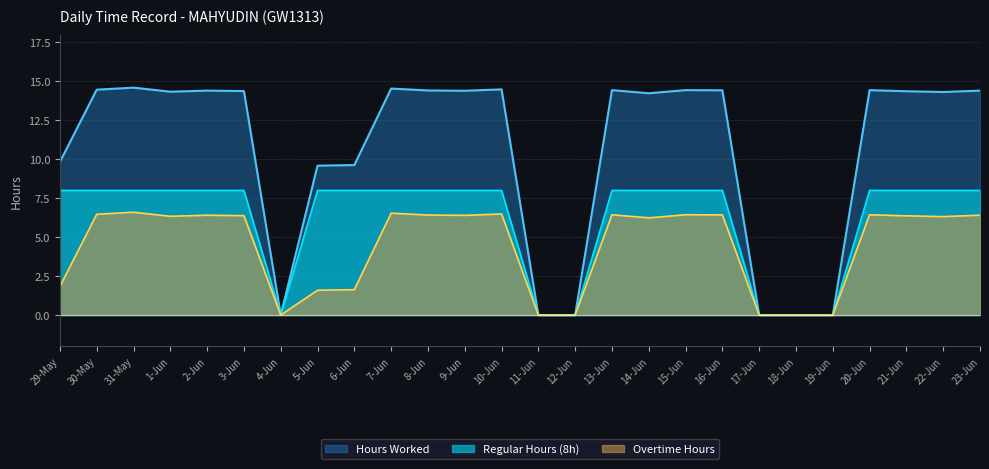

Reading left to right, transcribe all the data shown in this chart.

Hours Worked: 9.8	14.5	14.6	14.3	14.4	14.4	0.0	9.6	9.6	14.5	14.4	14.4	14.5	0.0	0.0	14.4	14.2	14.4	14.4	0.0	0.0	0.0	14.4	14.4	14.3	14.4
Regular Hours (8h): 8.0	8.0	8.0	8.0	8.0	8.0	0.0	8.0	8.0	8.0	8.0	8.0	8.0	0.0	0.0	8.0	8.0	8.0	8.0	0.0	0.0	0.0	8.0	8.0	8.0	8.0
Overtime Hours: 1.8	6.5	6.6	6.3	6.4	6.4	0.0	1.6	1.6	6.5	6.4	6.4	6.5	0.0	0.0	6.4	6.2	6.4	6.4	0.0	0.0	0.0	6.4	6.4	6.3	6.4